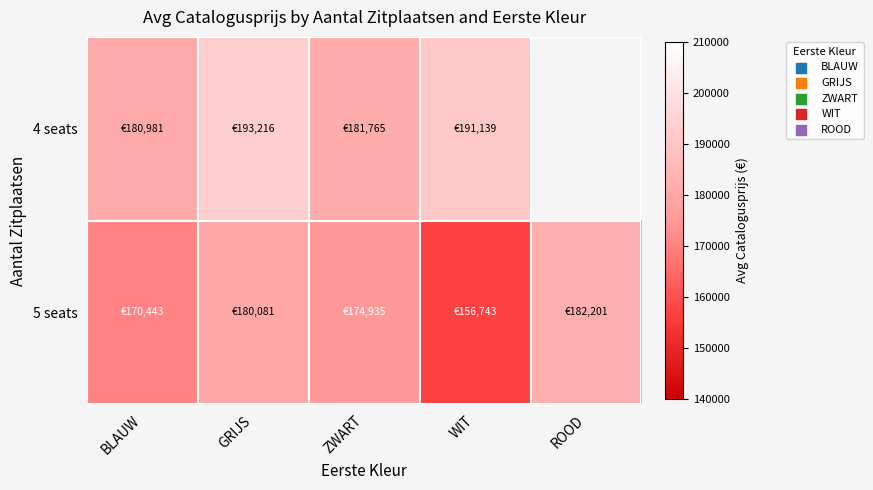

What is the approximate value of 5 seats at ZWART?

174935.9